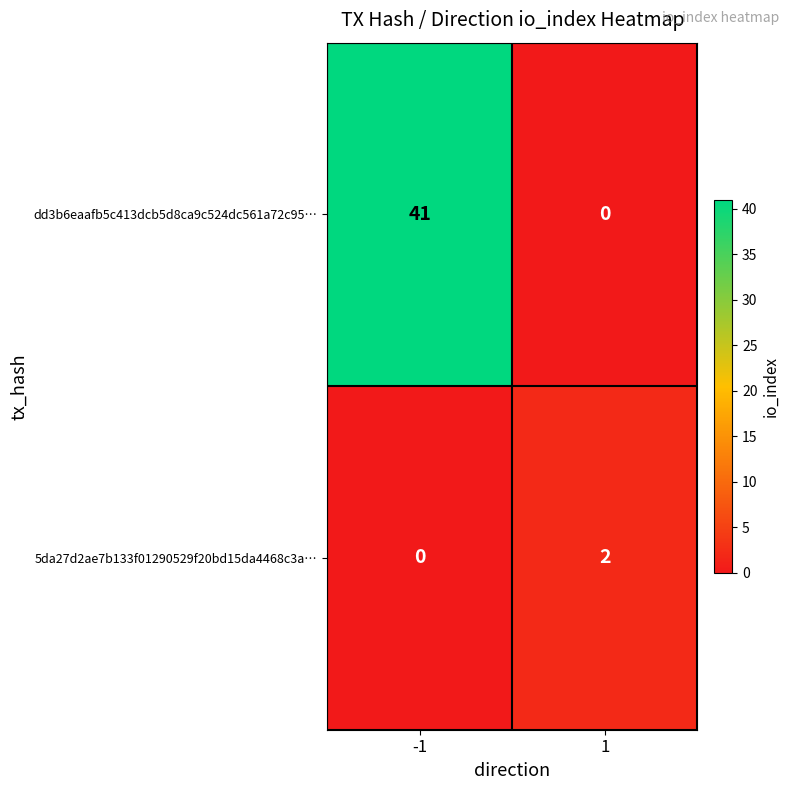

What is the highest value of the dd3b6eaafb5c413dcb5d8ca9c524dc561a72c95… series?

41